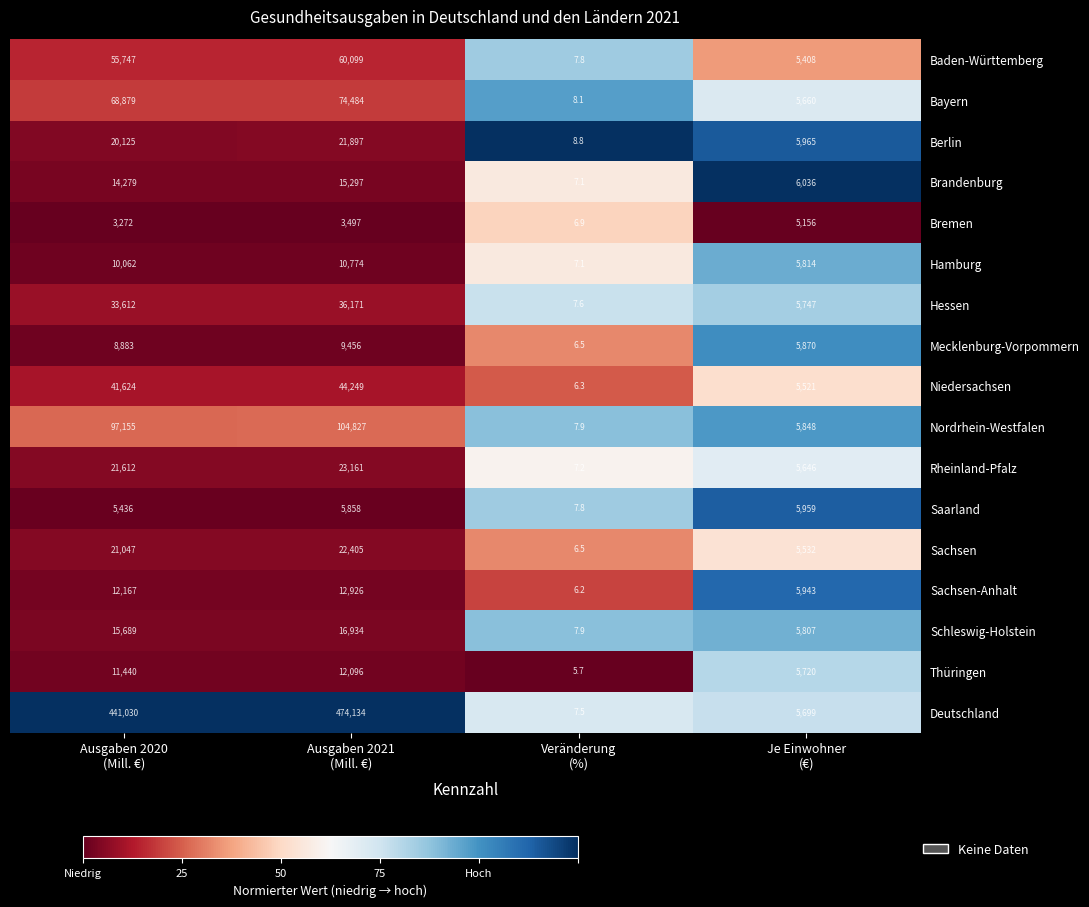

Which series has the widest spread of values?

Deutschland